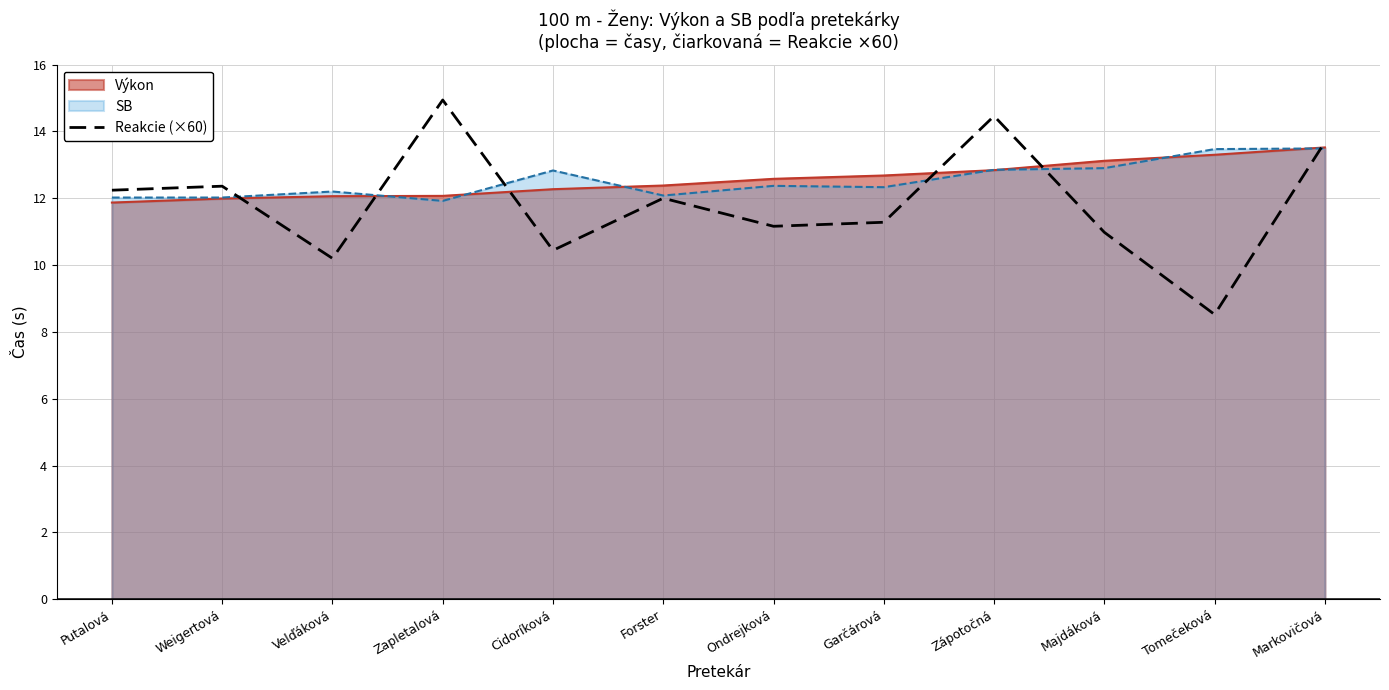

What is the smallest value displayed?

8.5